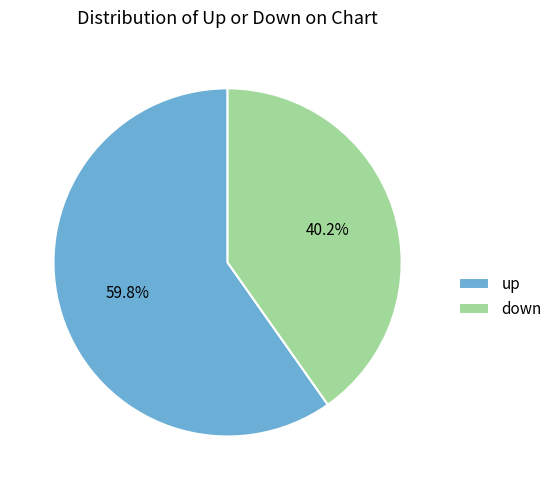

How many segments does this pie chart have?

2